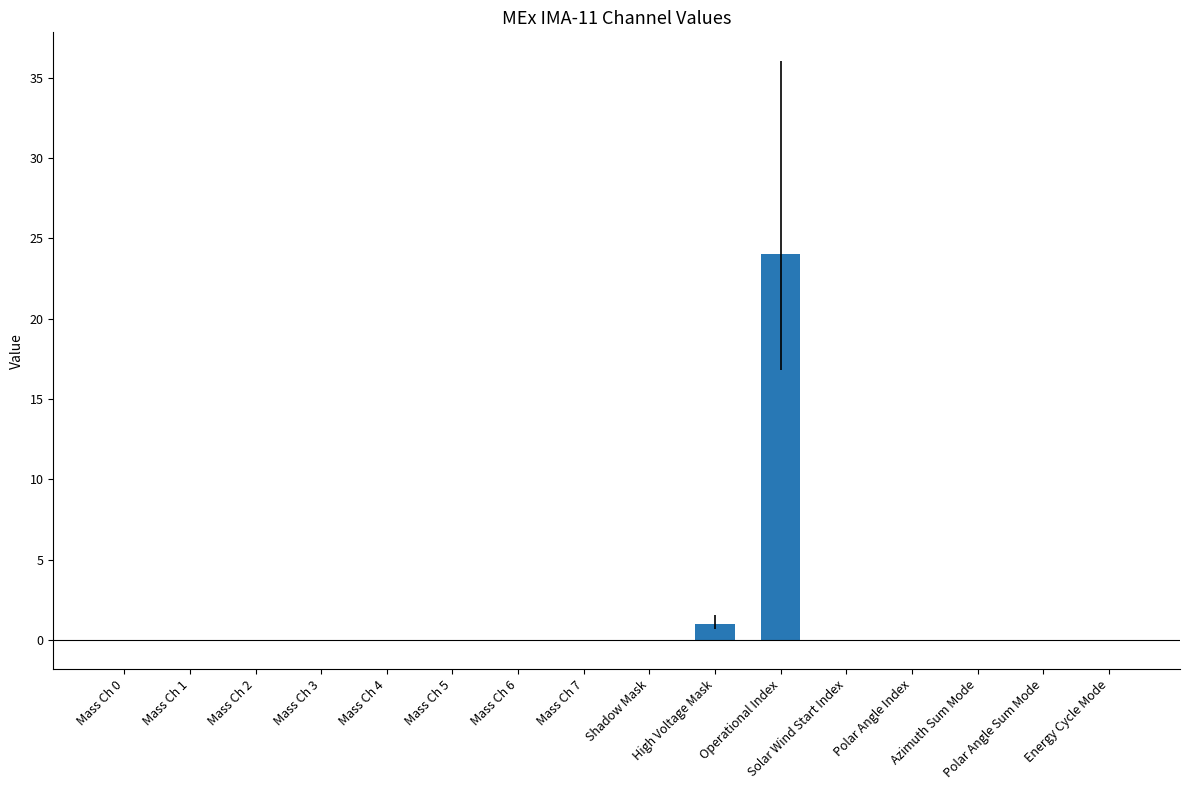

What is the approximate value at High Voltage Mask?

1